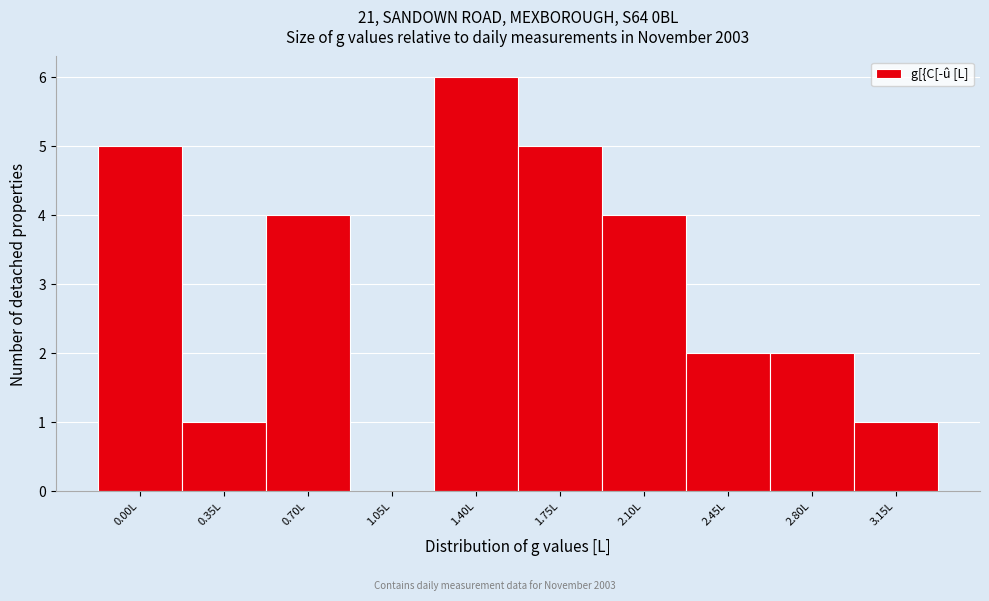

Reading right to left, what are all the values shown in this chart?

3.15L=1	2.80L=2	2.45L=2	2.10L=4	1.75L=5	1.40L=6	1.05L=0	0.70L=4	0.35L=1	0.00L=5